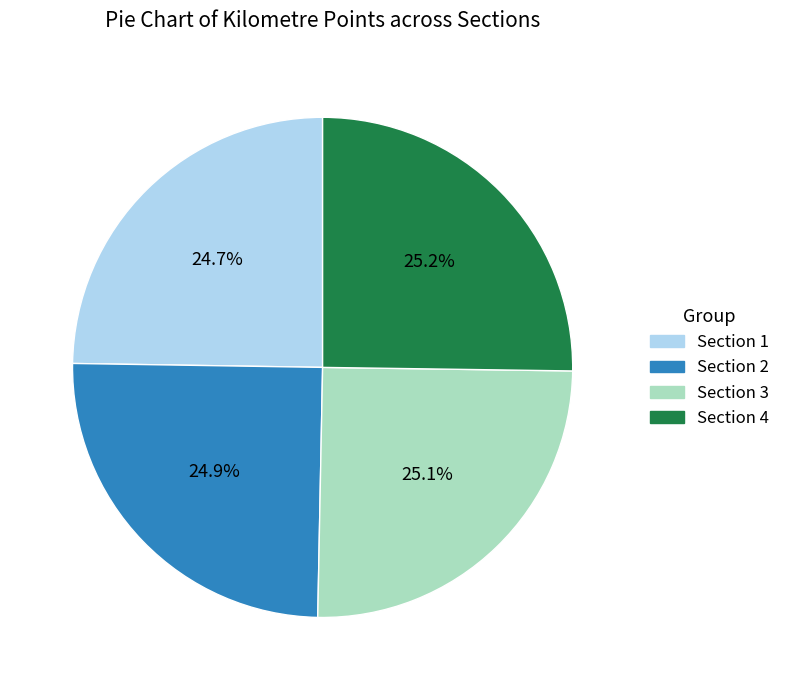

How many slices are in this pie chart?

4